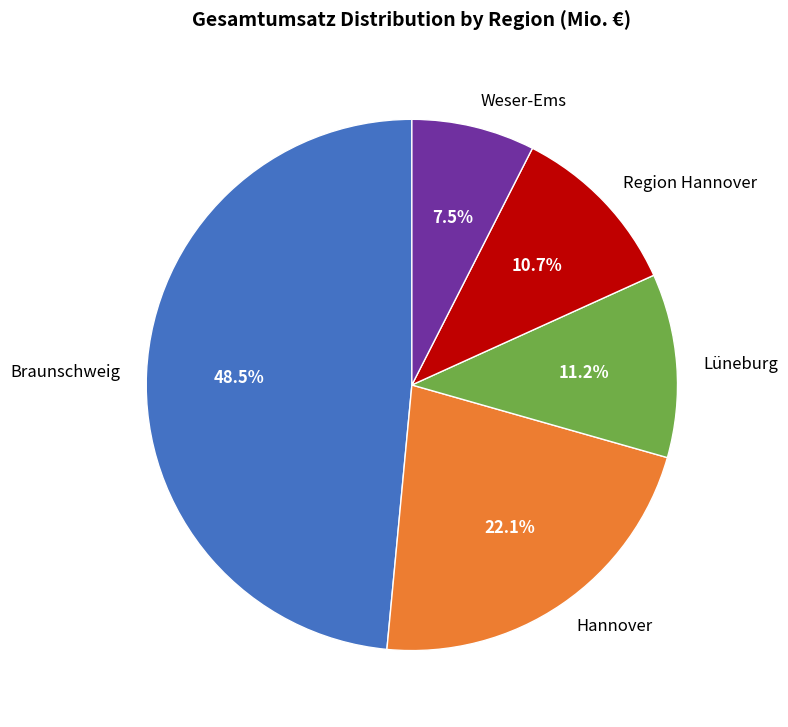

Does any single category account for the majority?

No